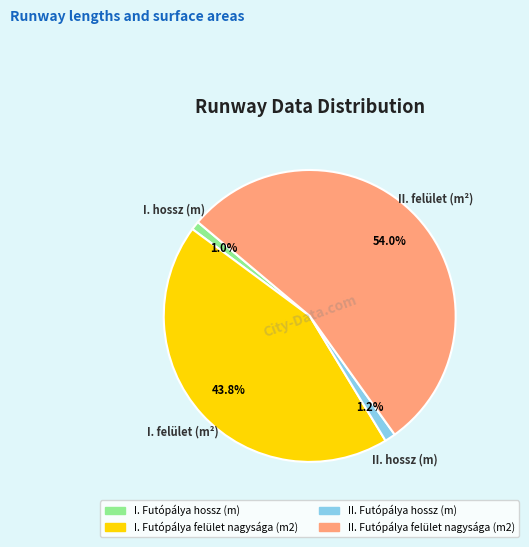

Which slice is the largest?

II. Futópálya felület nagysága (m2)